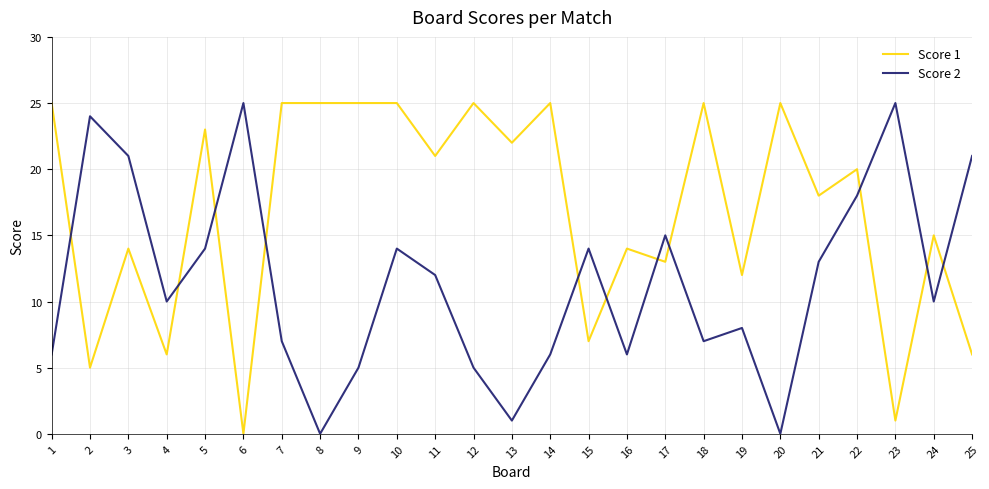

Rank the series at 13 from lowest to highest value.

Score 2, Score 1